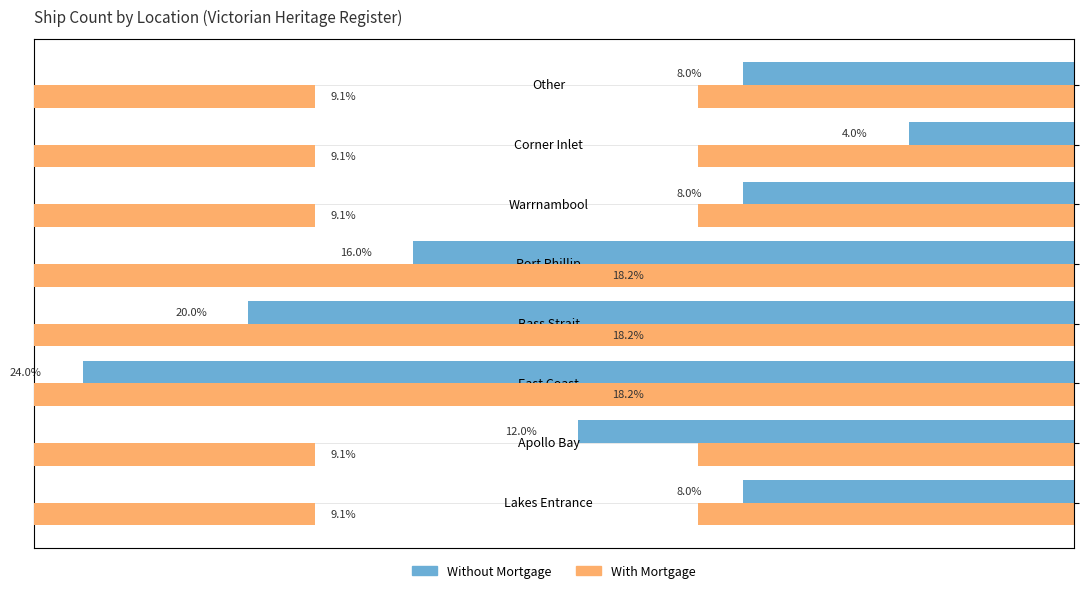

What is the total value across all series at East Coast?

42.2